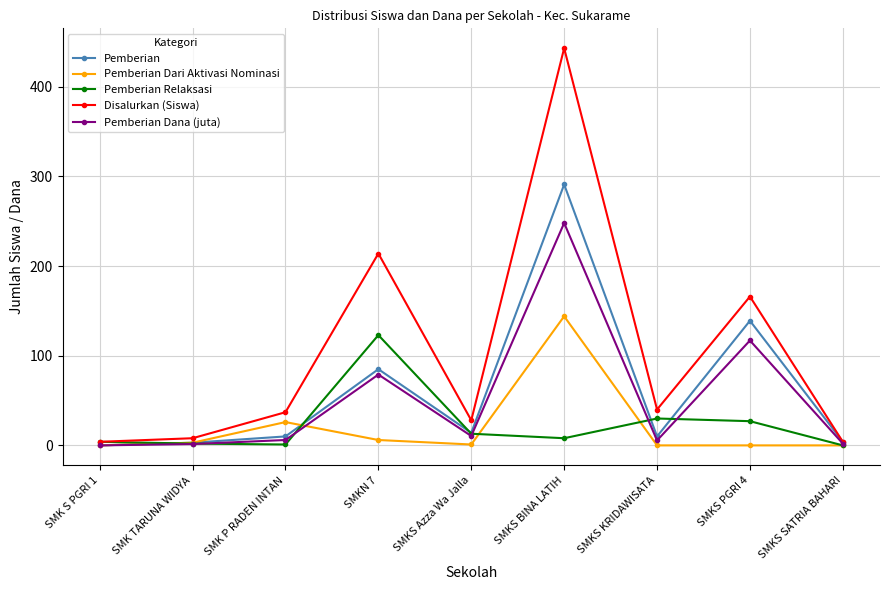

List the series in order of their peak value, highest first.

Disalurkan (Siswa), Pemberian, Pemberian Dana (juta), Pemberian Dari Aktivasi Nominasi, Pemberian Relaksasi